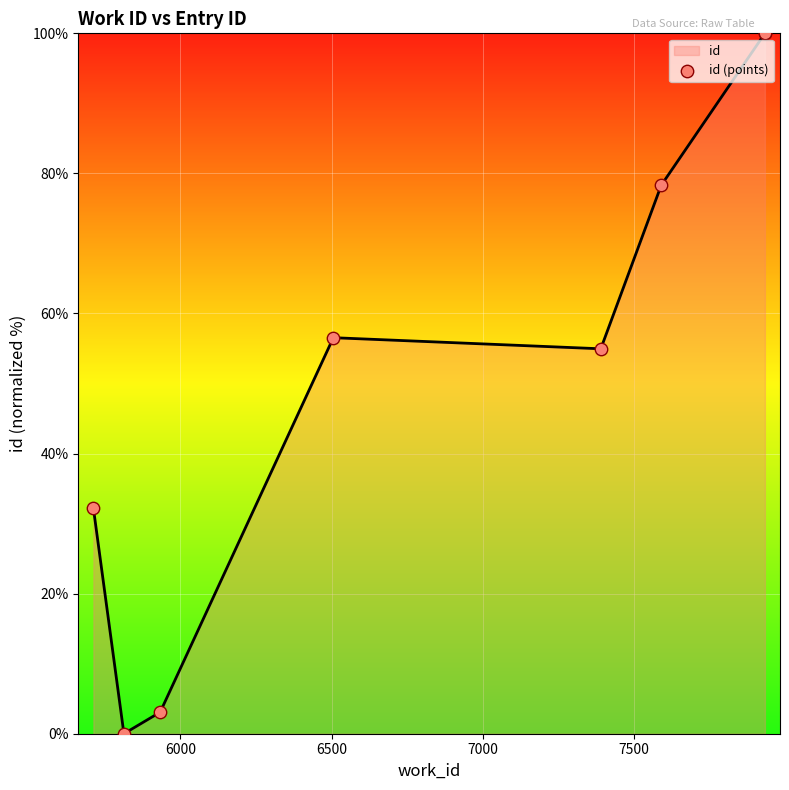

Which series has the largest total across all categories?

id